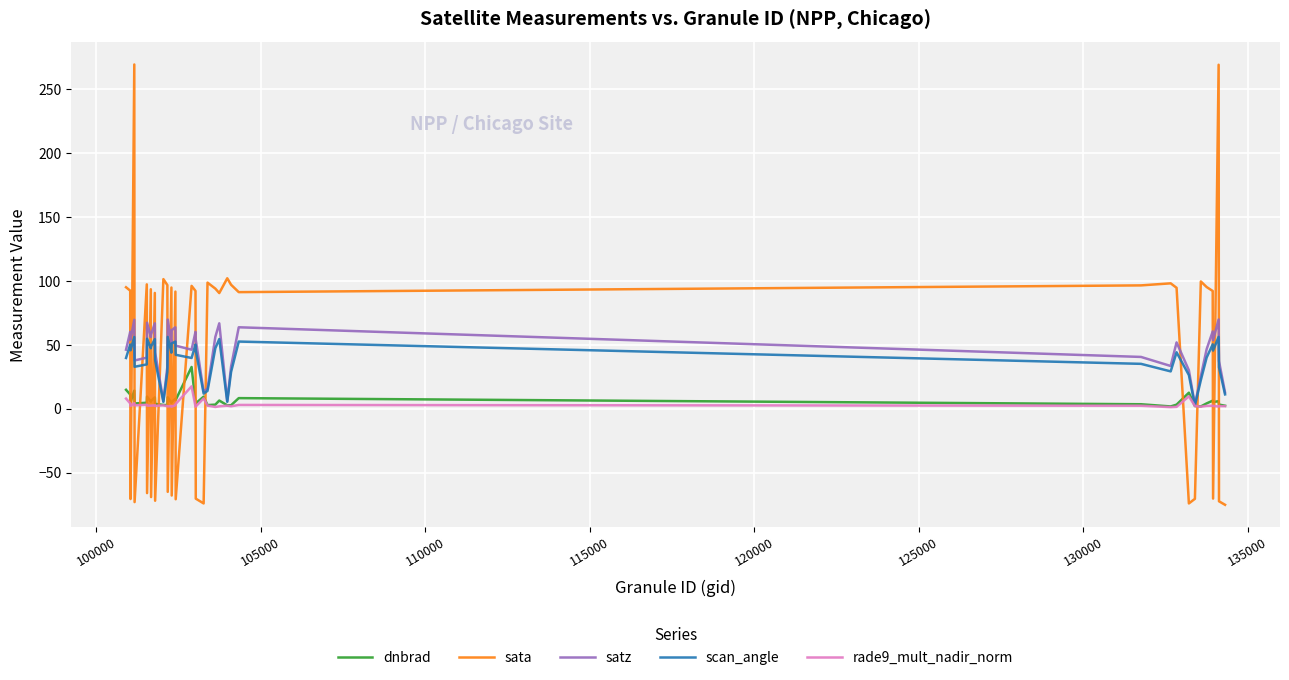

How many times do dnbrad and sata cross each other?

23